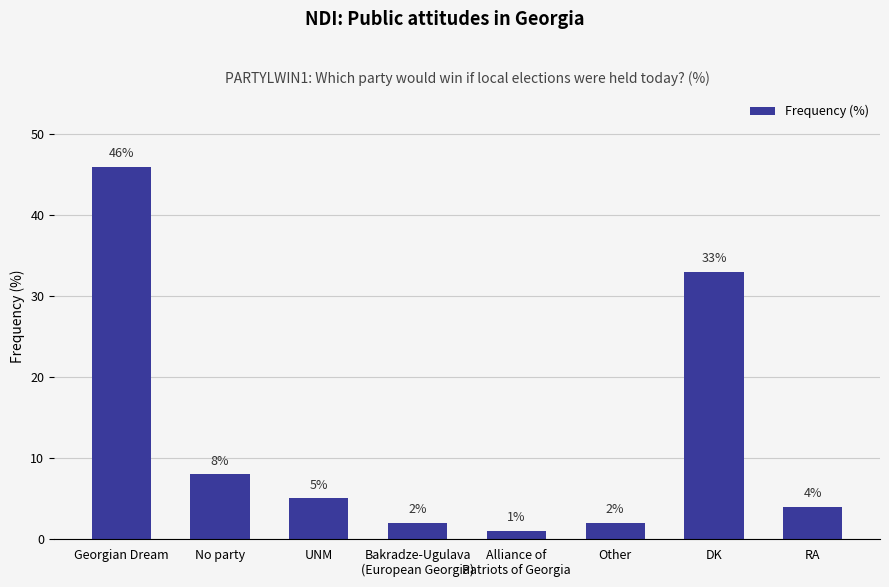

What is the smallest value displayed?

1